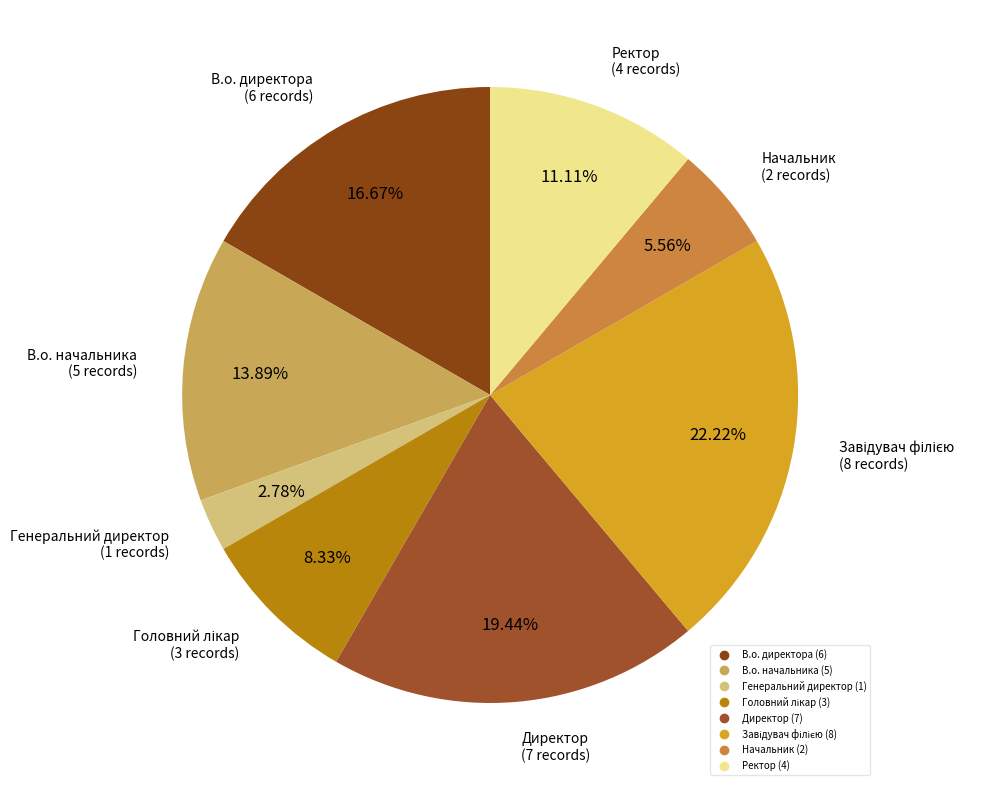

To the nearest percent, what portion does В.о. начальника represent?

14%